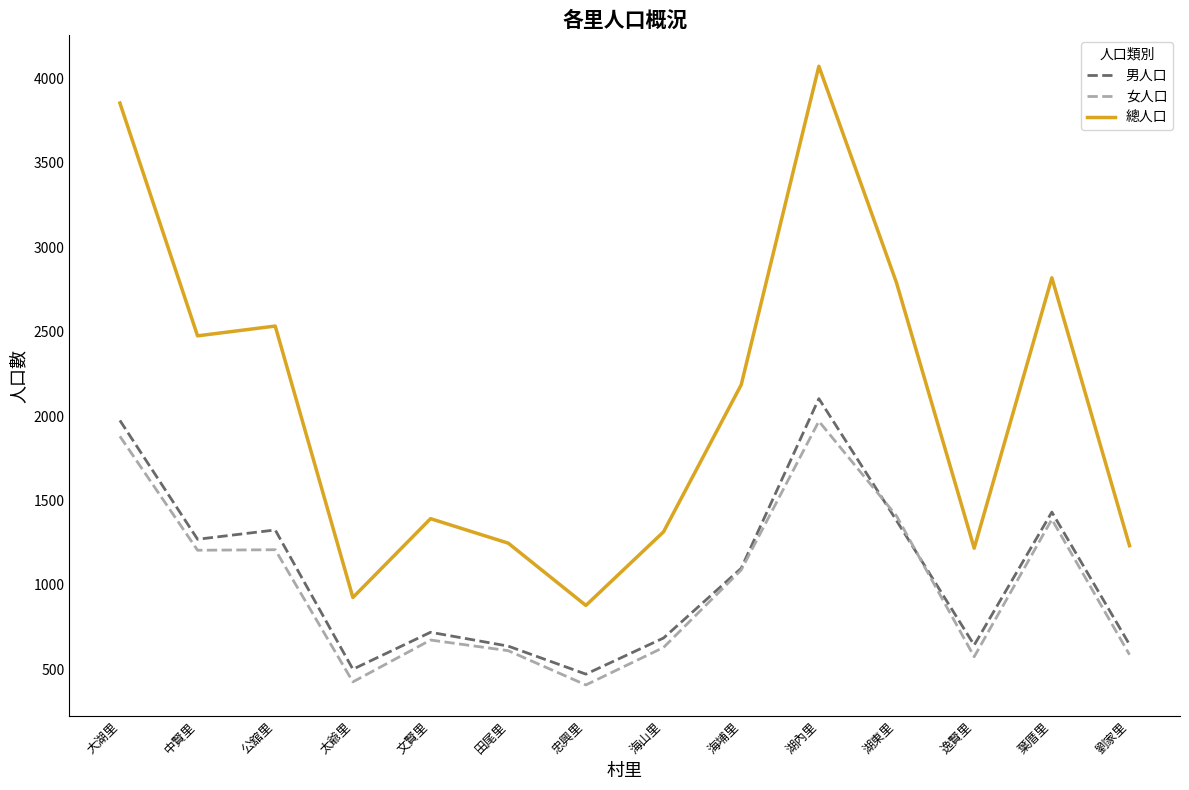

True or false: 總人口 and 女人口 intersect in this chart.

False